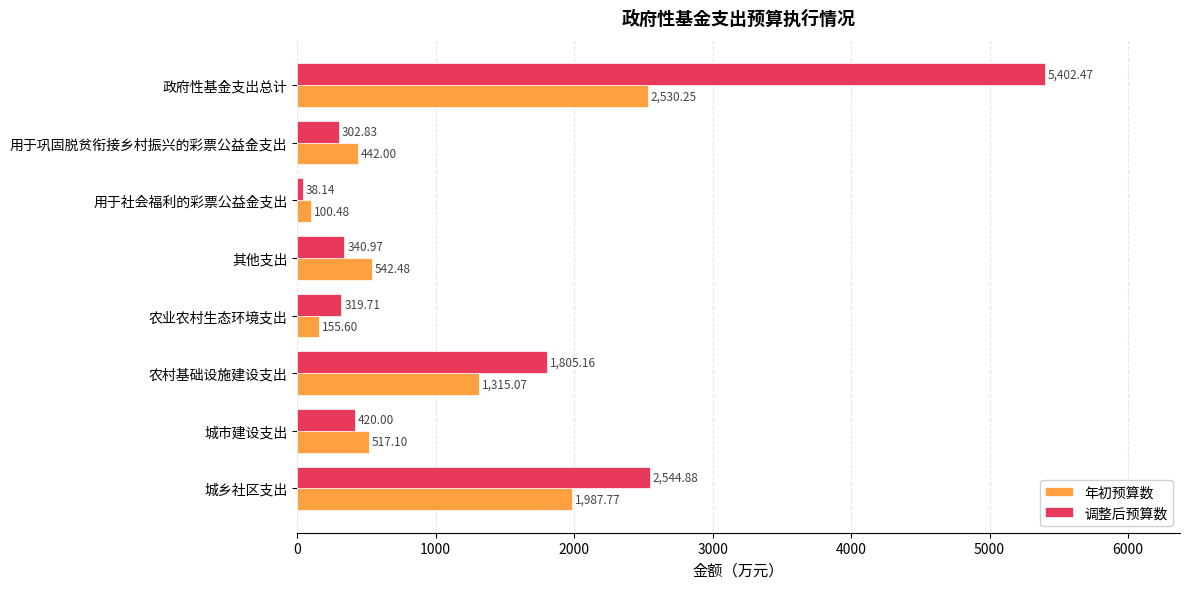

What is the minimum value for 年初预算数?

100.5